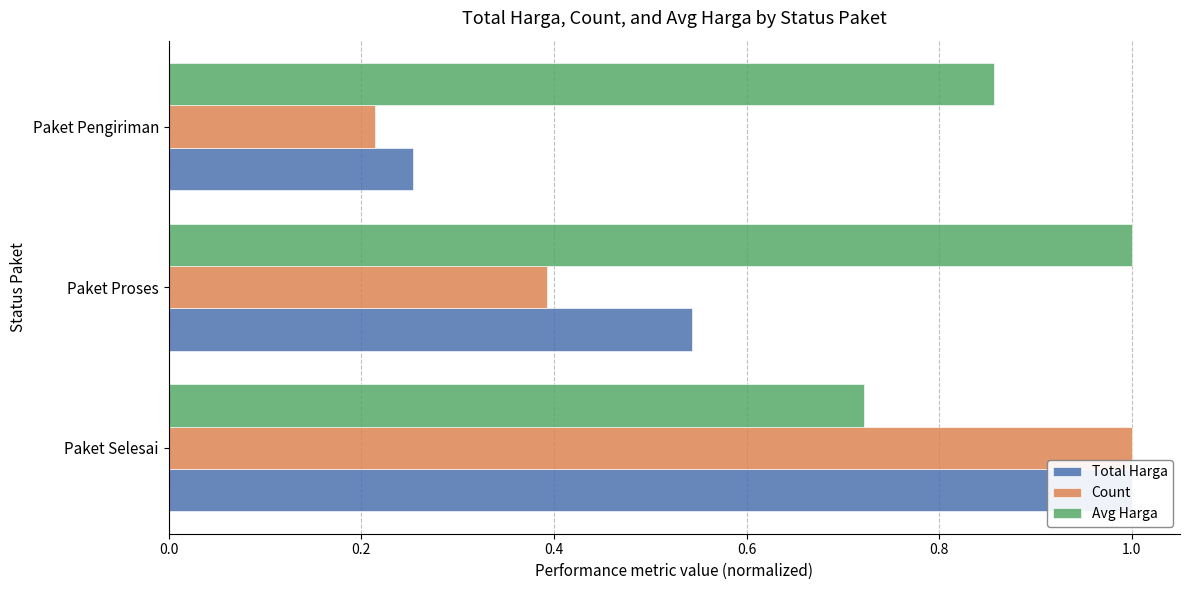

Read the Total Harga value at Paket Proses.

0.5